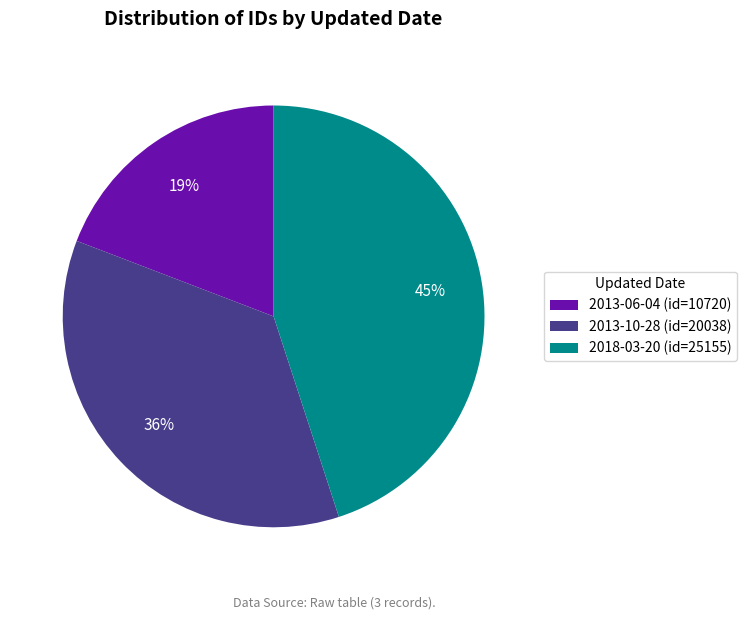

Do 2013-06-04 and 2018-03-20 together represent more than half of the pie?

Yes